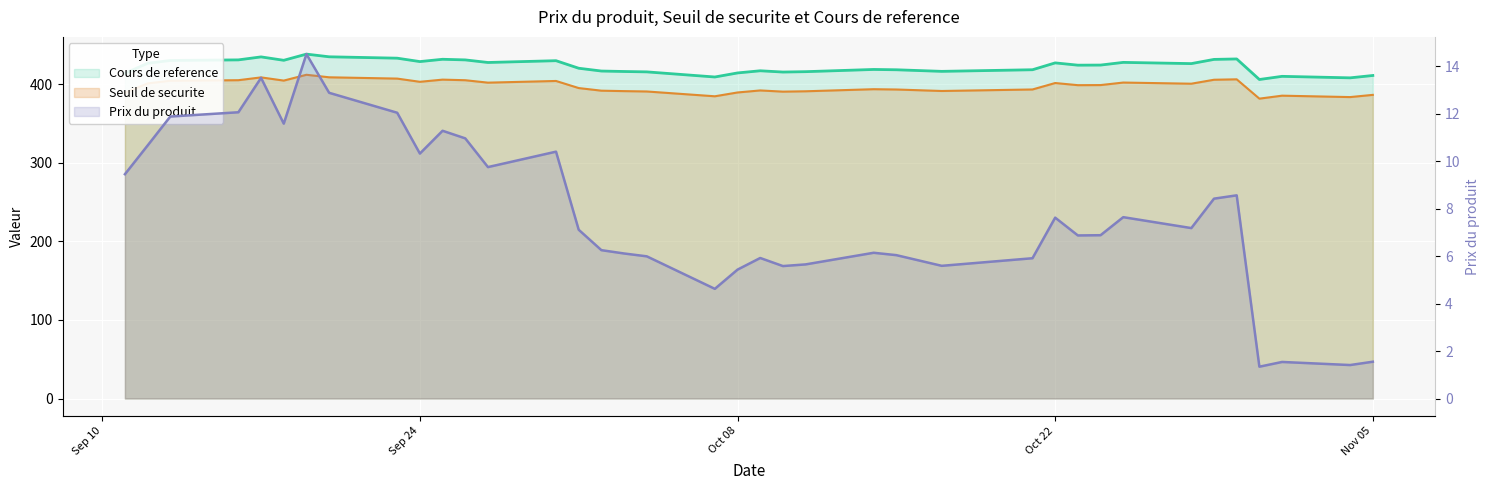

What is the label of the 28th point from the left?

Oct 22